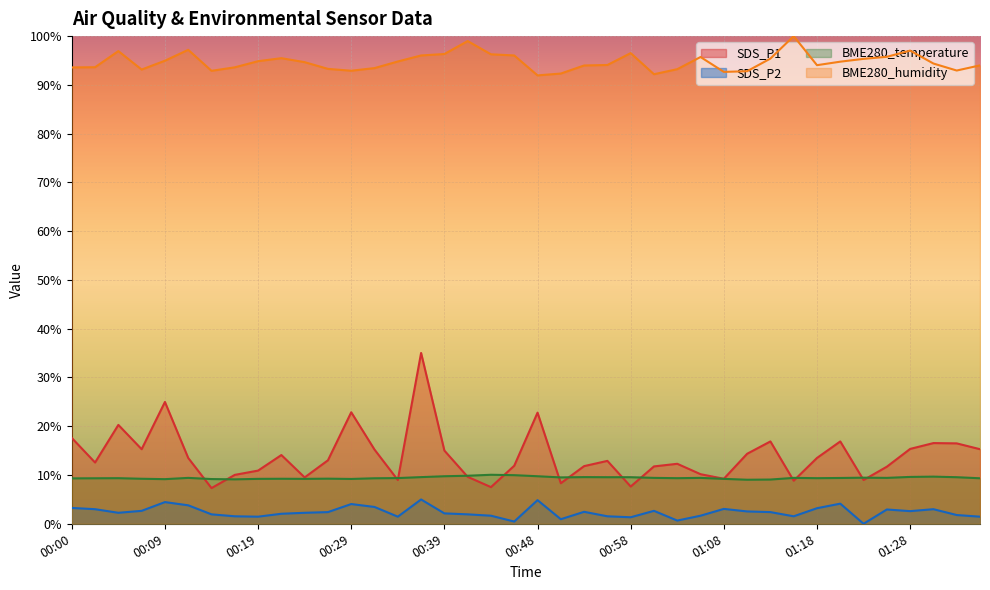

Reading right to left, what are all the values shown in this chart?

SDS_P1: 0.2	0.2	0.2	0.2	0.1	0.1	0.2	0.1	0.1	0.2	0.1	0.1	0.1	0.1	0.1	0.1	0.1	0.1	0.1	0.2	0.1	0.1	0.1	0.2	0.4	0.1	0.2	0.2	0.1	0.1	0.1	0.1	0.1	0.1	0.1	0.2	0.2	0.2	0.1	0.2
SDS_P2: 0.0	0.0	0.0	0.0	0.0	0.0	0.0	0.0	0.0	0.0	0.0	0.0	0.0	0.0	0.0	0.0	0.0	0.0	0.0	0.0	0.0	0.0	0.0	0.0	0.0	0.0	0.0	0.0	0.0	0.0	0.0	0.0	0.0	0.0	0.0	0.0	0.0	0.0	0.0	0.0
BME280_temperature: 0.1	0.1	0.1	0.1	0.1	0.1	0.1	0.1	0.1	0.1	0.1	0.1	0.1	0.1	0.1	0.1	0.1	0.1	0.1	0.1	0.1	0.1	0.1	0.1	0.1	0.1	0.1	0.1	0.1	0.1	0.1	0.1	0.1	0.1	0.1	0.1	0.1	0.1	0.1	0.1
BME280_humidity: 0.9	0.9	0.9	1.0	1.0	1.0	0.9	0.9	1.0	1.0	0.9	0.9	1.0	0.9	0.9	1.0	0.9	0.9	0.9	0.9	1.0	1.0	1.0	1.0	1.0	0.9	0.9	0.9	0.9	0.9	1.0	0.9	0.9	0.9	1.0	0.9	0.9	1.0	0.9	0.9